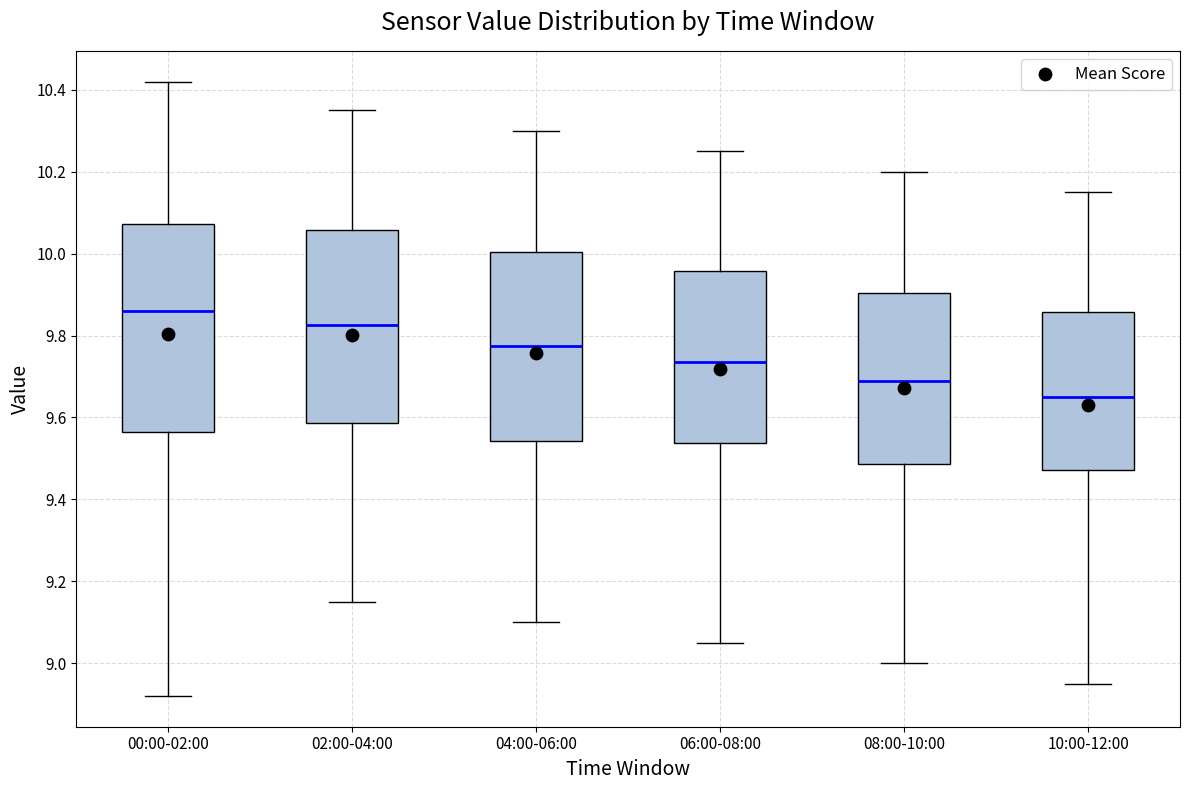

Reading left to right, transcribe this box plot: for each box, give where its median line is, the range the box spans, and where its two whiskers end, as read against the y-axis. The values are not printed on the chart, so give them approximately, as read against the axis.

00:00-02:00: median 9.86, box 9.56 to 10.08, whiskers 8.92 to 10.42
02:00-04:00: median 9.82, box 9.58 to 10.06, whiskers 9.16 to 10.36
04:00-06:00: median 9.78, box 9.54 to 10.00, whiskers 9.10 to 10.30
06:00-08:00: median 9.74, box 9.54 to 9.96, whiskers 9.06 to 10.26
08:00-10:00: median 9.70, box 9.48 to 9.90, whiskers 9.00 to 10.20
10:00-12:00: median 9.66, box 9.48 to 9.86, whiskers 8.96 to 10.16